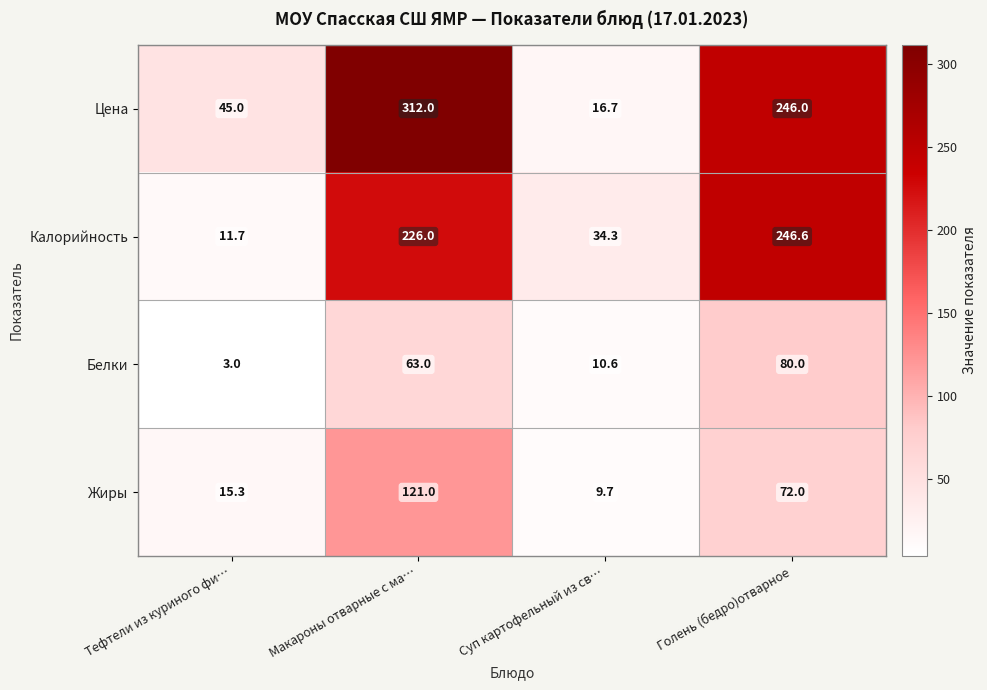

What is the difference between the second highest and second lowest values in the Белки series?

52.4